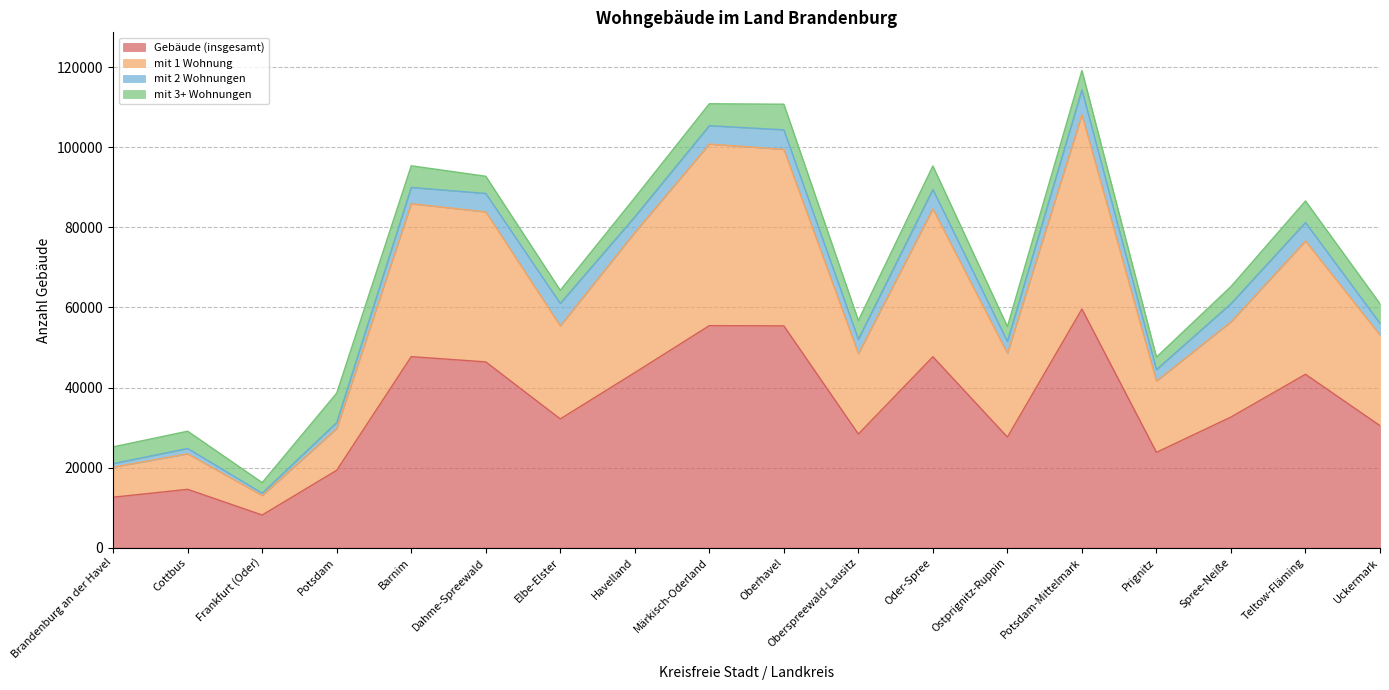

At which category does Gebäude (insgesamt) reach its first local valley?

Frankfurt (Oder)